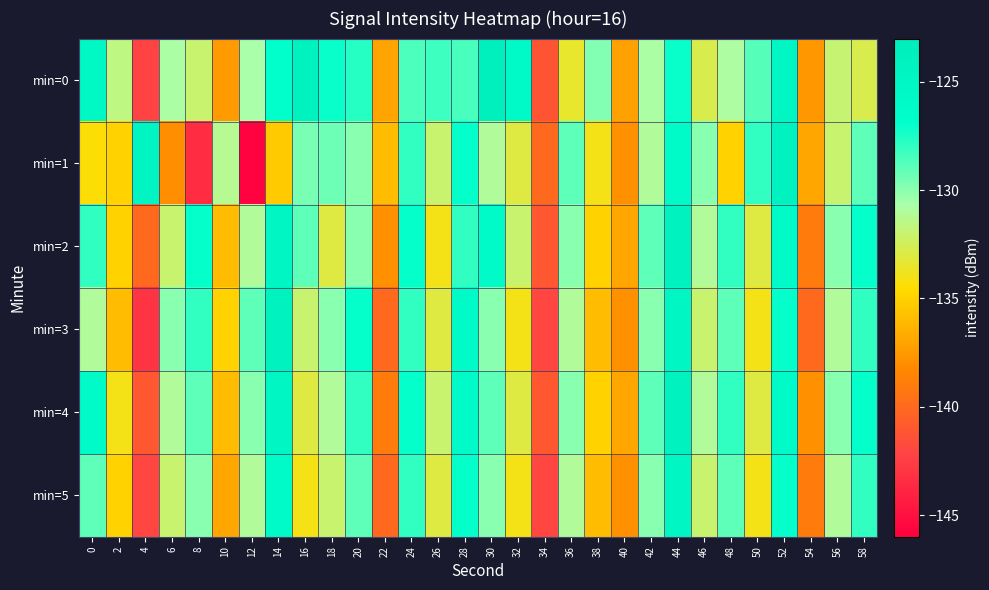

Rank the series at 8 from highest to lowest value.

min=2, min=3, min=4, min=5, min=0, min=1